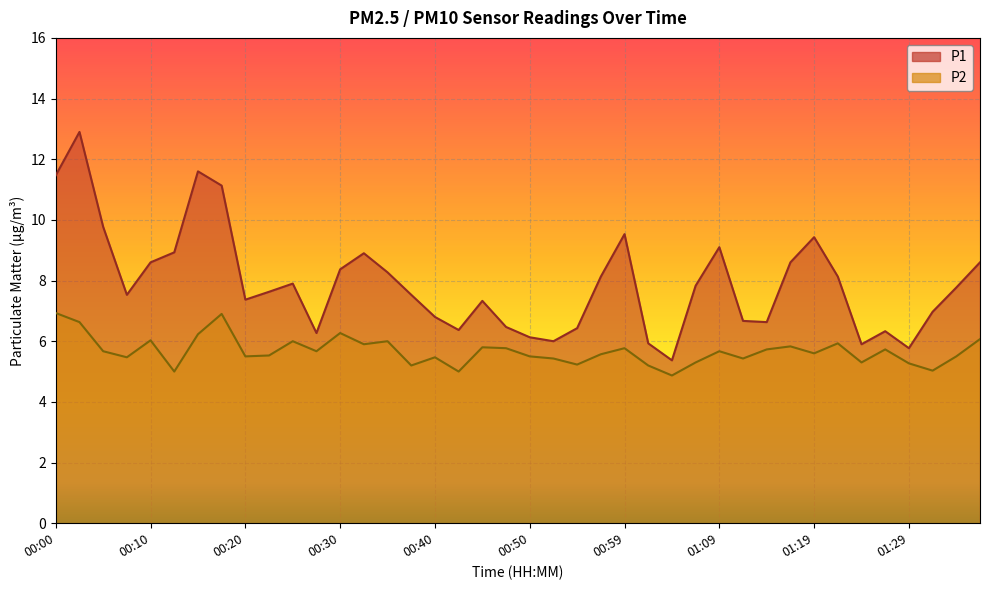

List the series in order of their peak value, lowest first.

P2, P1